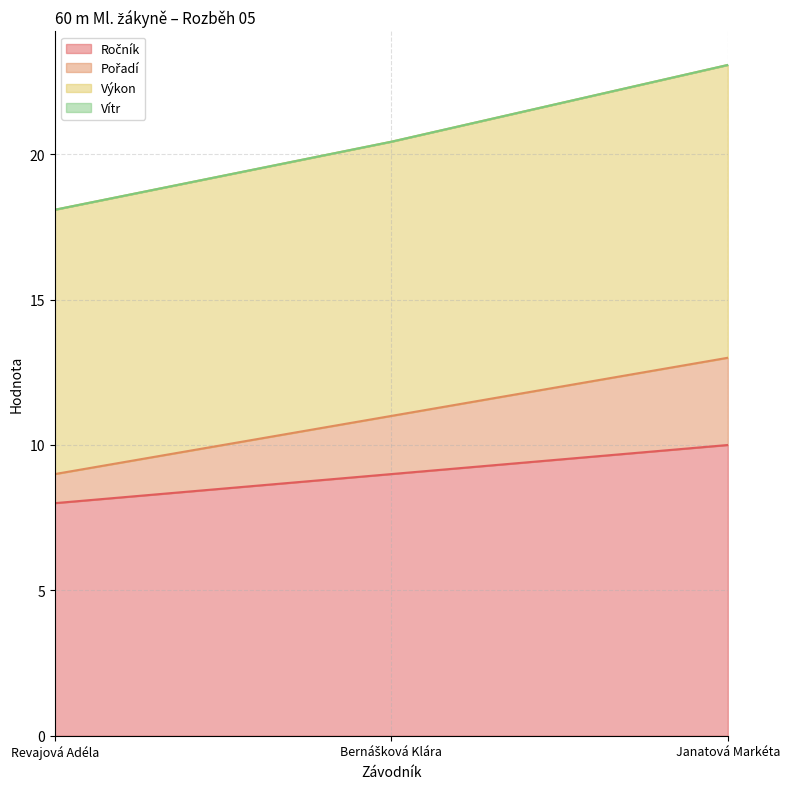

At which category is the sum across all series the highest?

Janatová Markéta